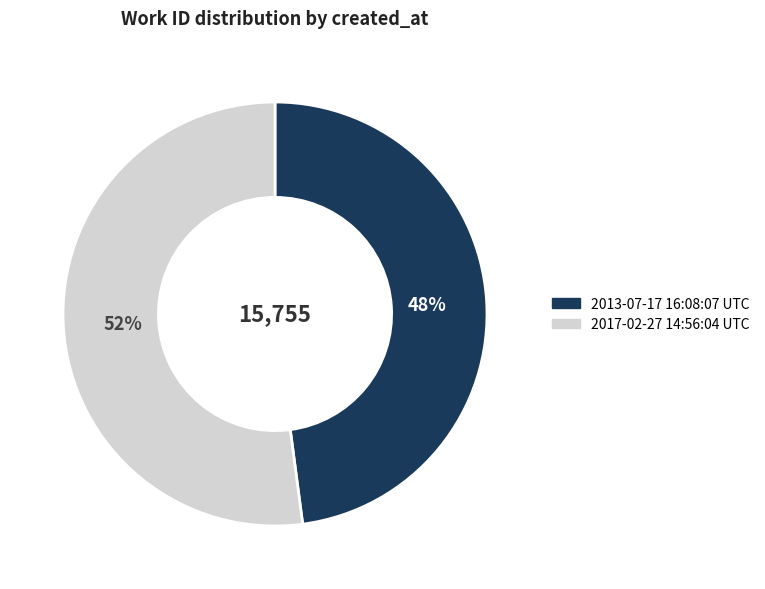

What is the ratio of the value at 2013-07-17 16:08:07 UTC to the value at 2017-02-27 14:56:04 UTC?

0.9